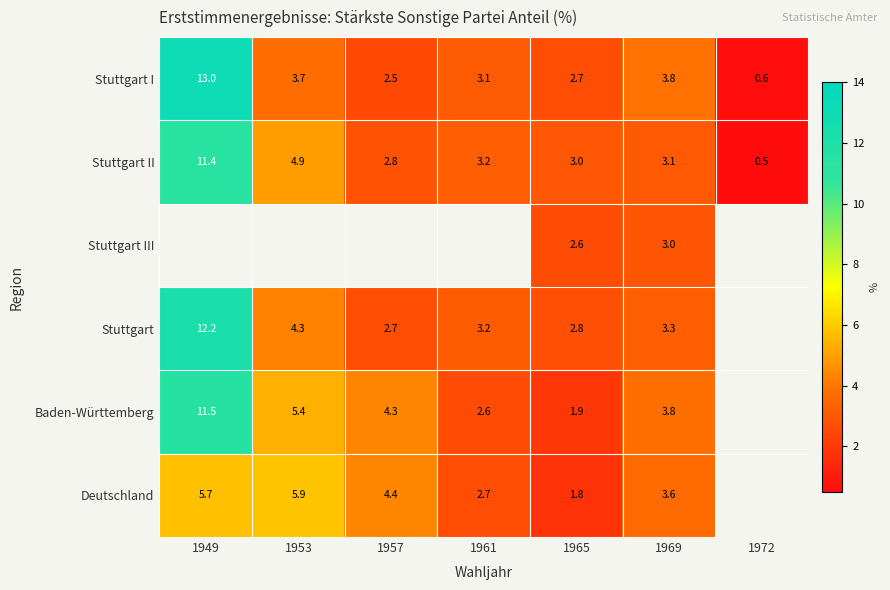

Is it true that Stuttgart I equals 0.3 at 1972?

False